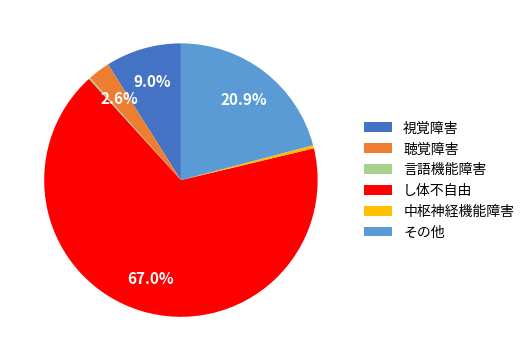

Is there any slice that represents more than half of the pie?

Yes